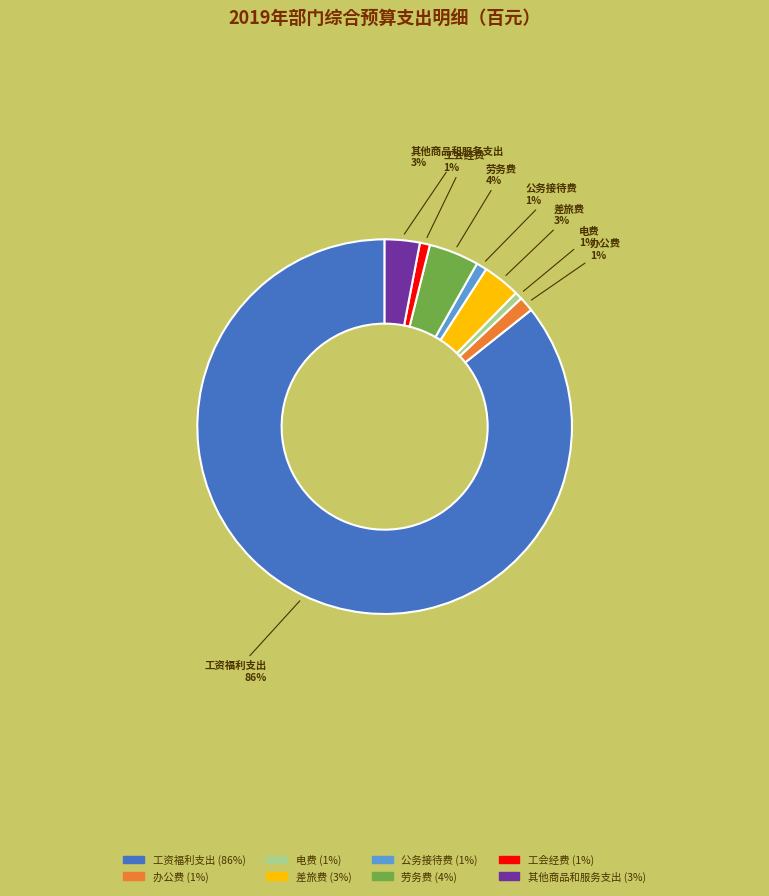

What percentage is the 办公费 (1%) slice, to the nearest percent?

1%